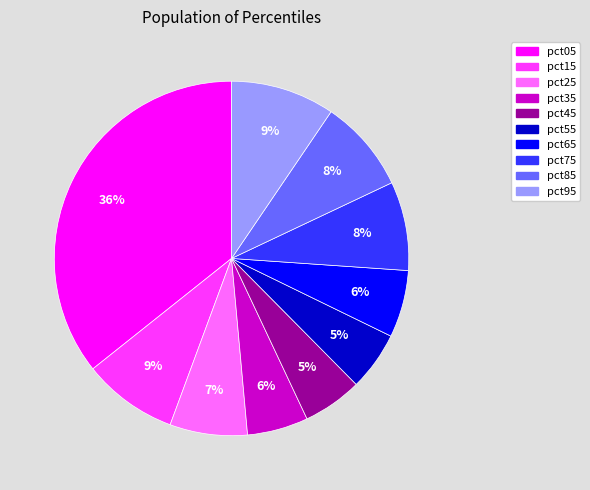

Is the sum of pct05 and pct35 greater than half?

No